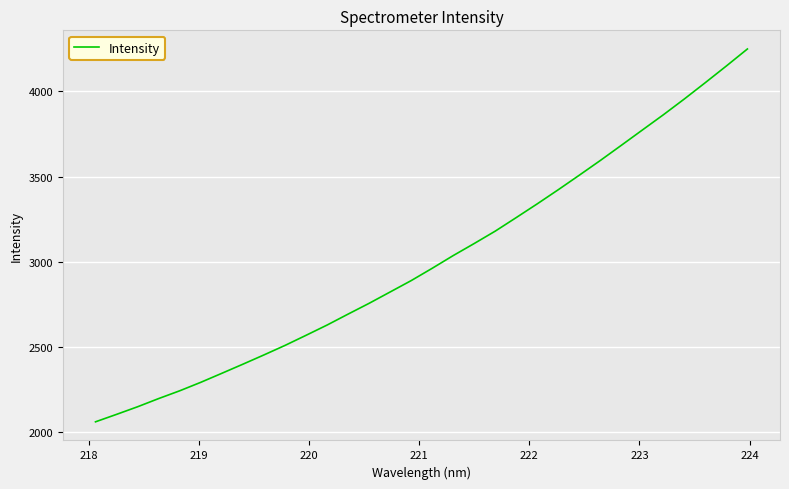

What is the smallest value displayed?

2060.7